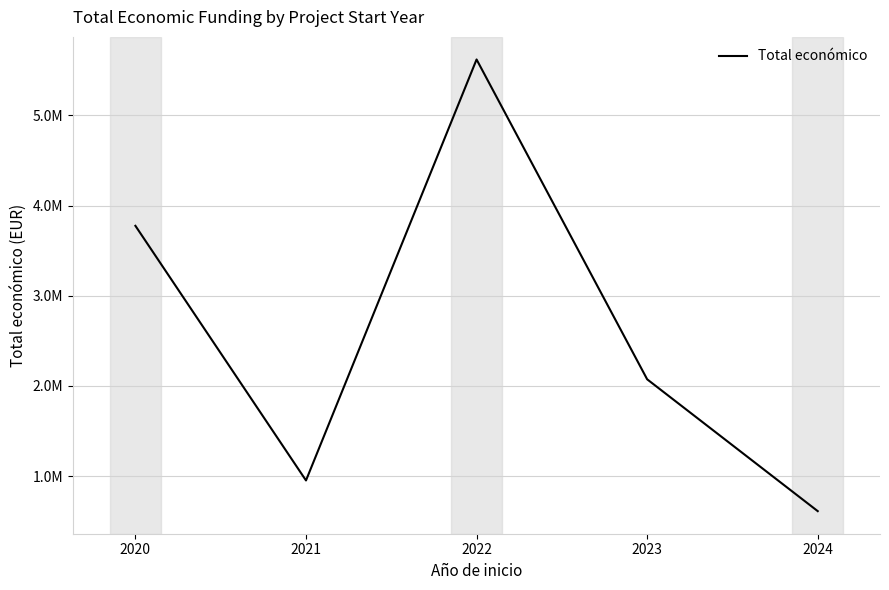

Does the chart have visible grid lines?

Yes